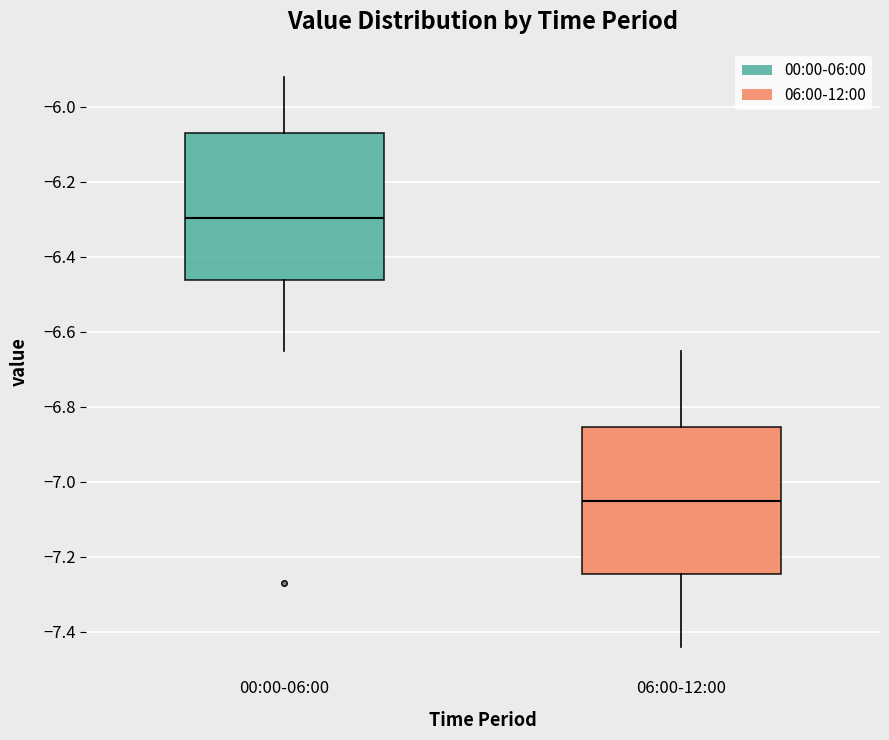

Reading left to right, transcribe this box plot: for each box, give where its median line is, the range the box spans, and where its two whiskers end, as read against the y-axis. The values are not printed on the chart, so give them approximately, as read against the axis.

00:00-06:00: median -6.30, box -6.46 to -6.06, whiskers -6.64 to -5.92
06:00-12:00: median -7.04, box -7.24 to -6.86, whiskers -7.44 to -6.64